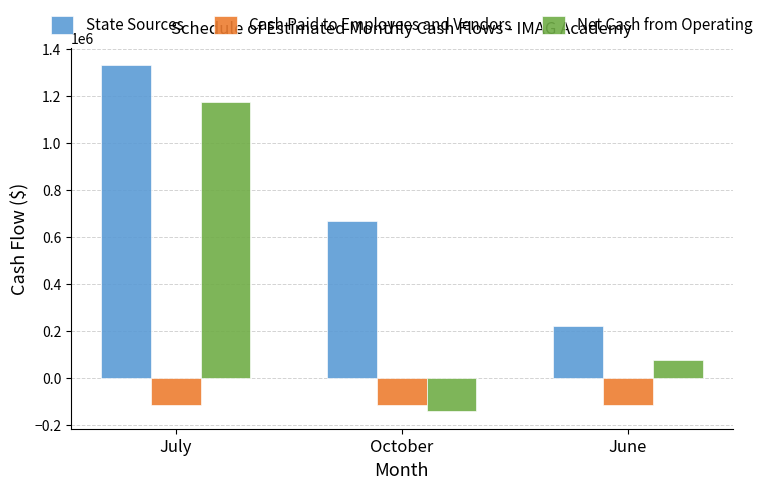

Is it true that Cash Paid to Employees and Vendors equals -37885.5 at July?

False